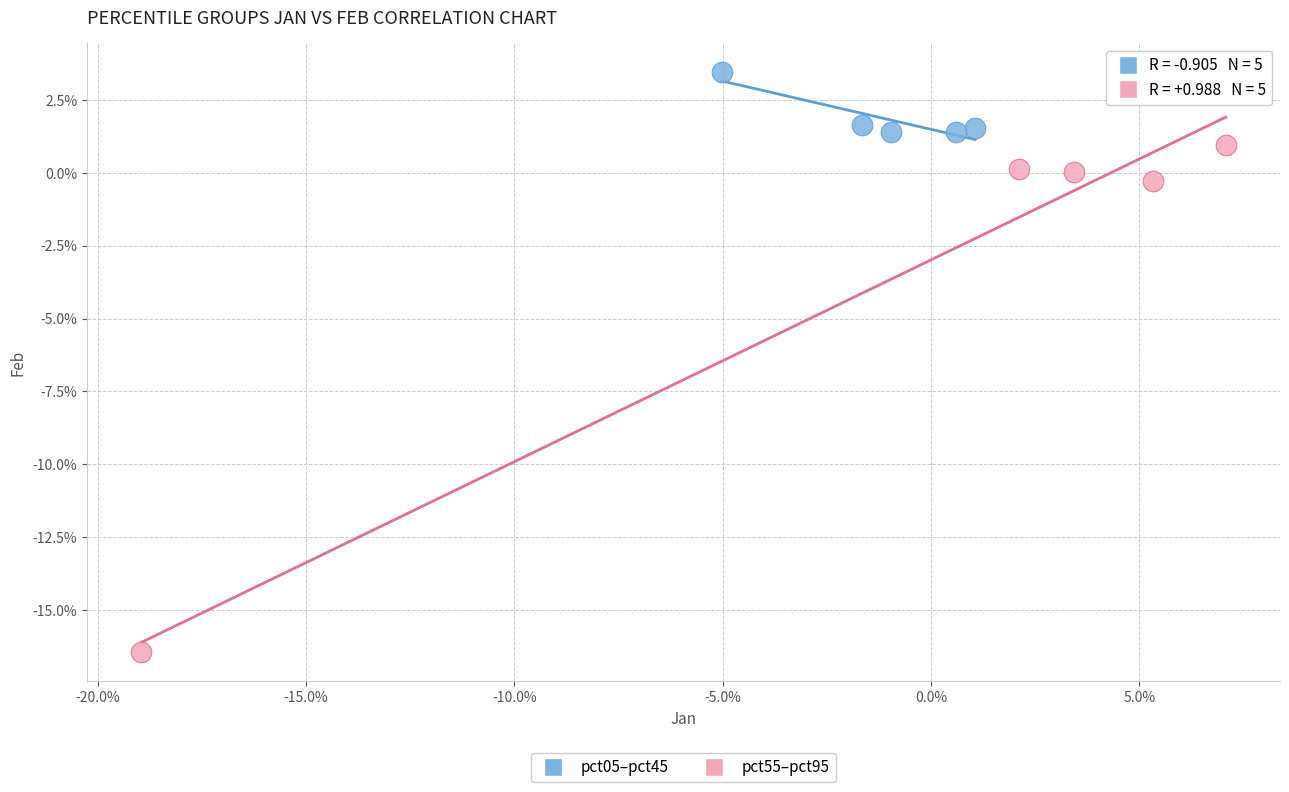

Which series contains the highest Y value?

pct05–pct45